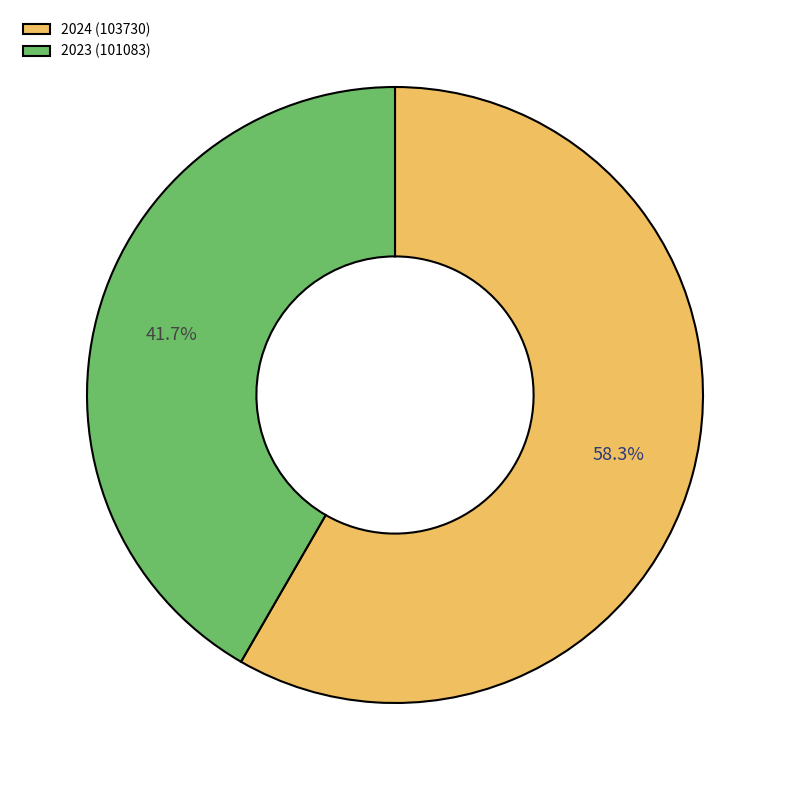

What is the smallest slice in the pie chart?

2023 (101083)